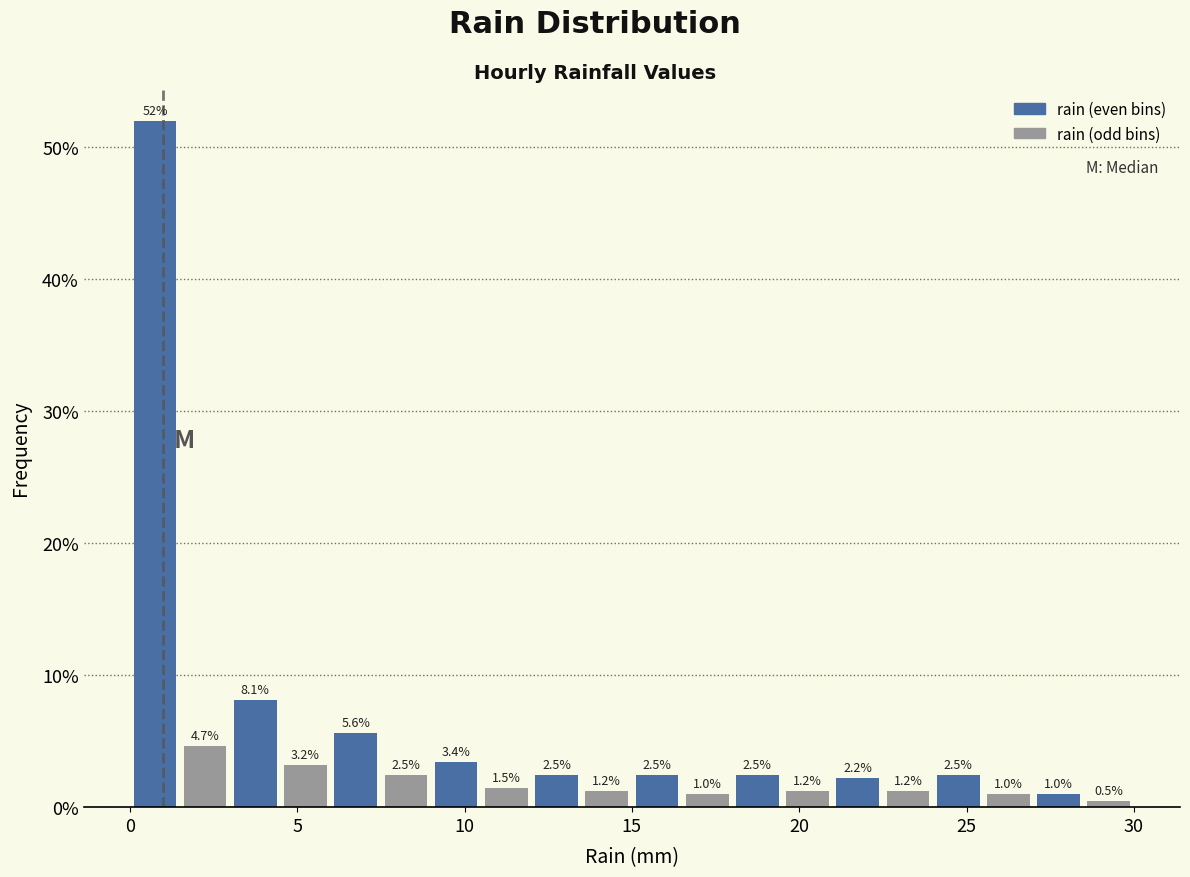

Read against the x-axis, roughly where is the centre of the tallest bar?

1.0